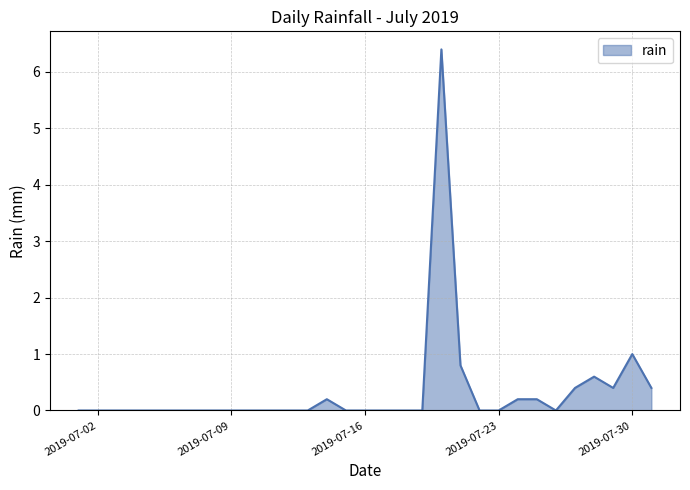

At which label is the value closest to 3?

2019-07-30